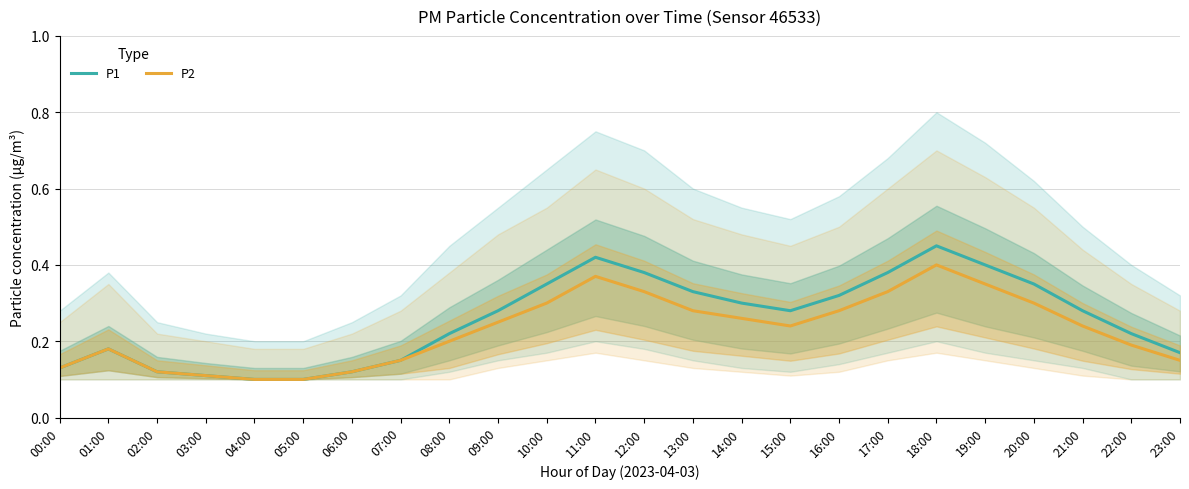

In P2, how many points are lower than both neighbors (excluding endpoints)?

1